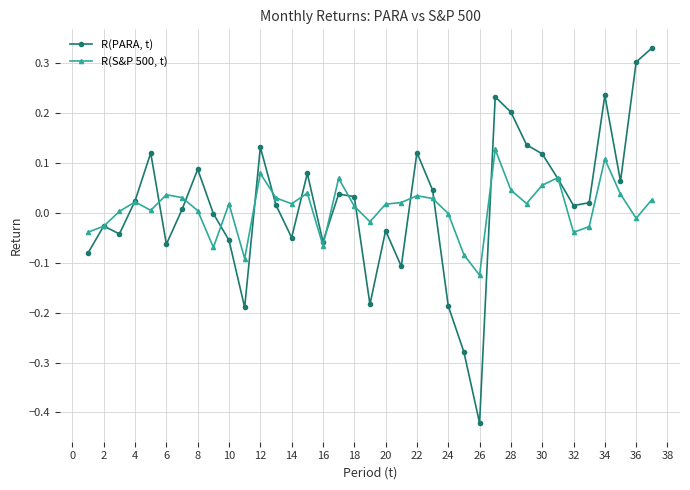

List the series in order of their overall mean, lowest first.

R(S&P 500, t), R(PARA, t)